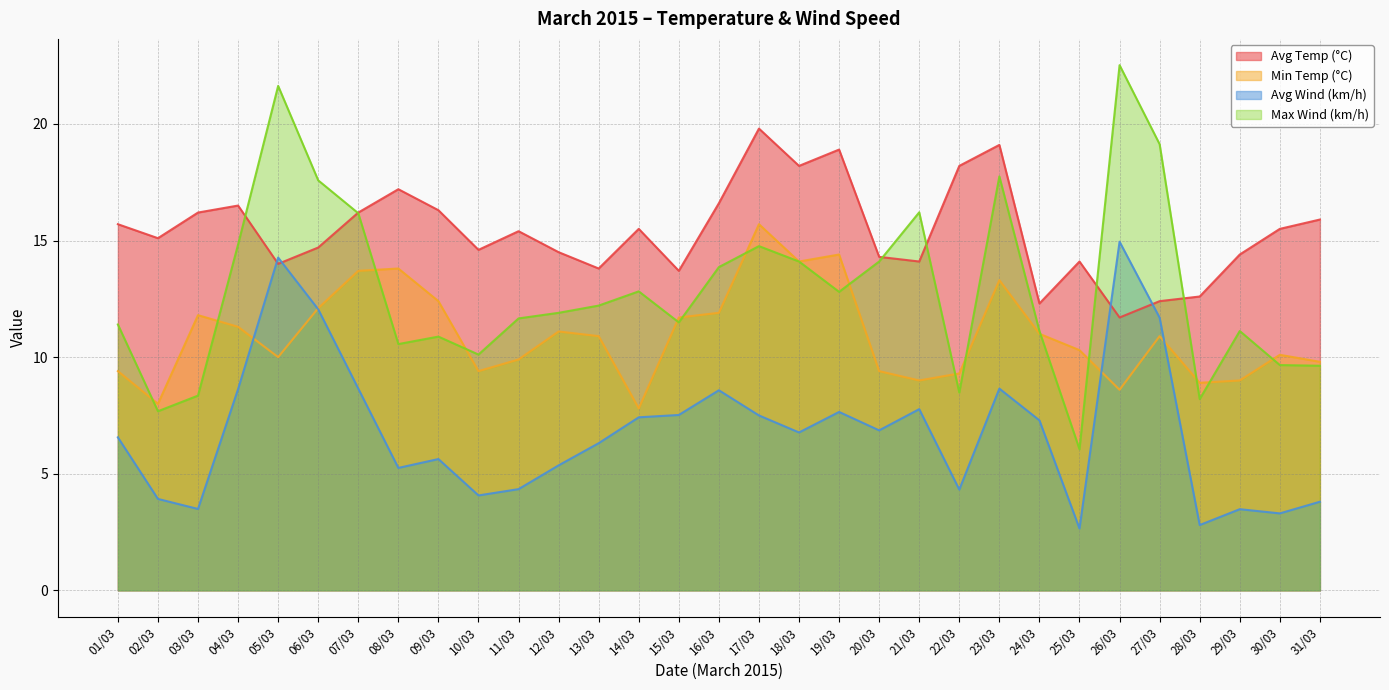

In Min Temp (°C), how many points are higher than both neighbors (excluding endpoints)?

8